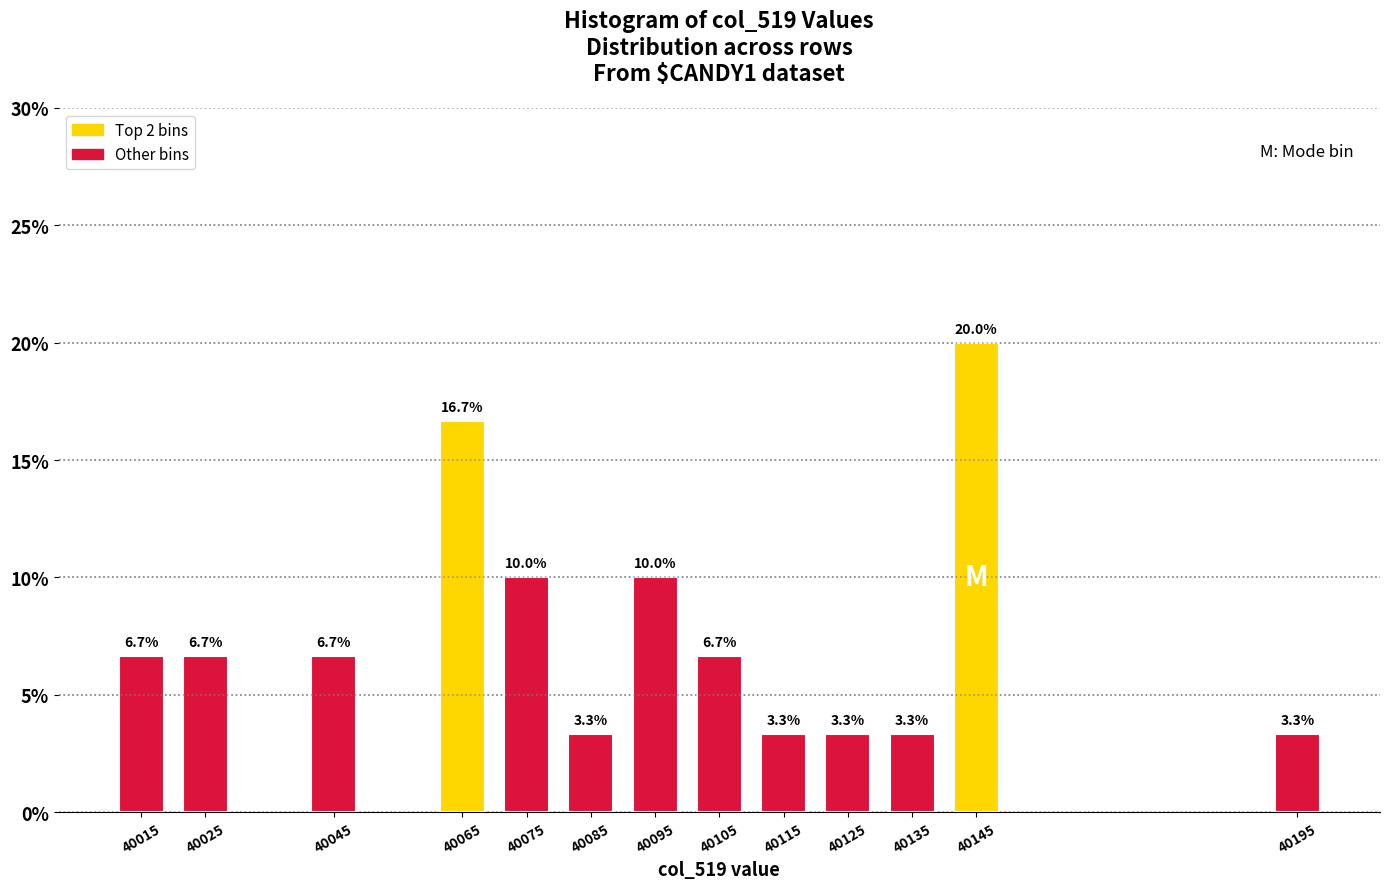

Reading right to left, what are all the values shown in this chart?

40195=3.3	40145=20.0	40135=3.3	40125=3.3	40115=3.3	40105=6.7	40095=10.0	40085=3.3	40075=10.0	40065=16.7	40045=6.7	40025=6.7	40015=6.7